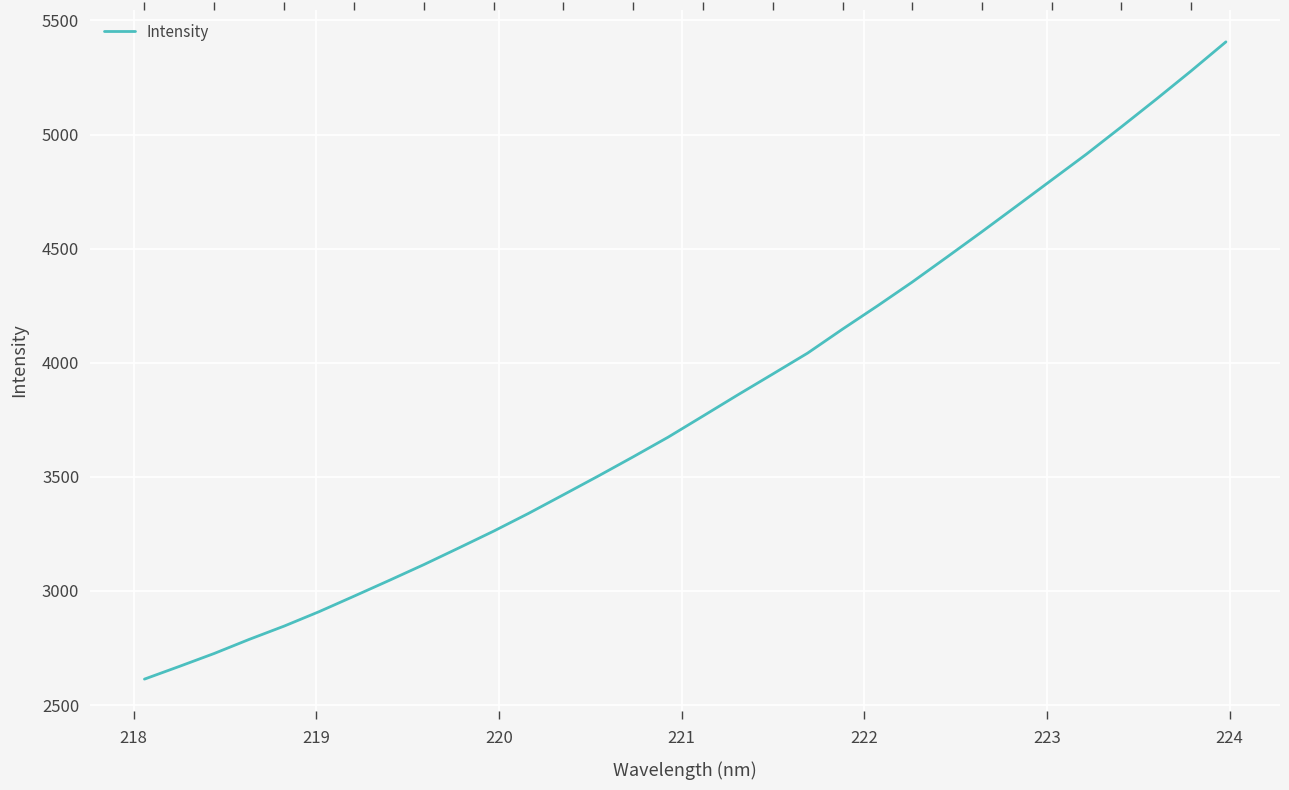

True or false: the data shows 4183.8 at 224.

False